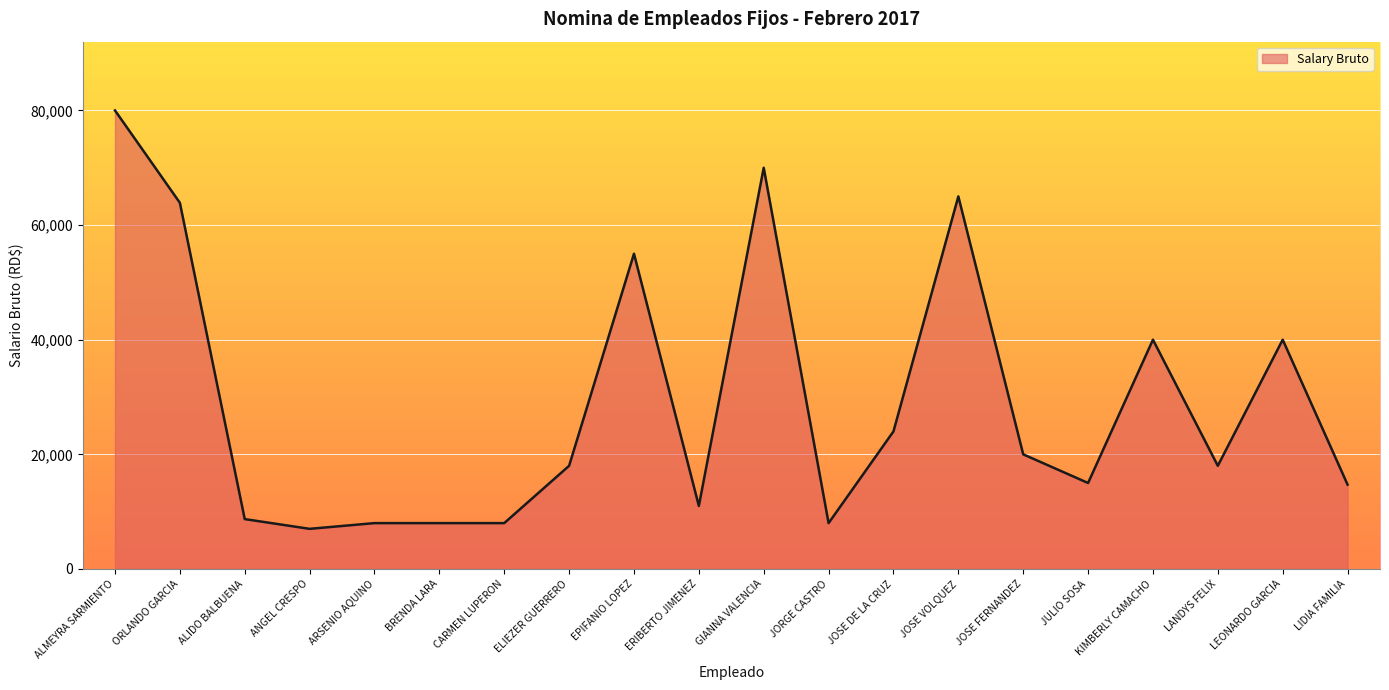

What value does the data have at ORLANDO GARCIA, to the nearest 100?

63900